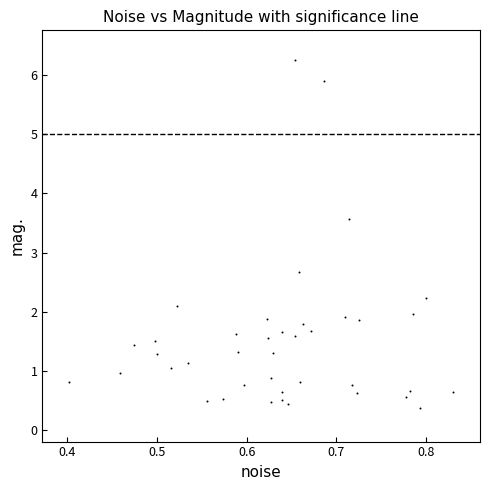

What Y value in the scatter plot is closest to 3?

2.7